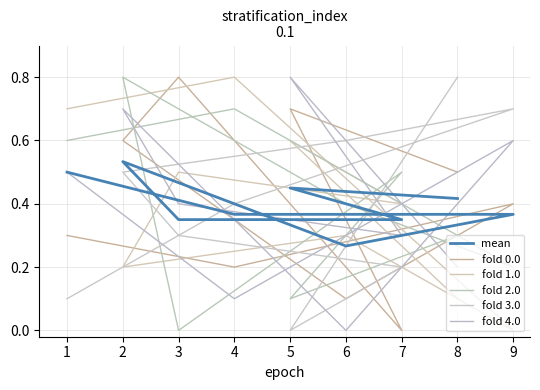

How many interior local valleys does the fold 2.0 series have?

3